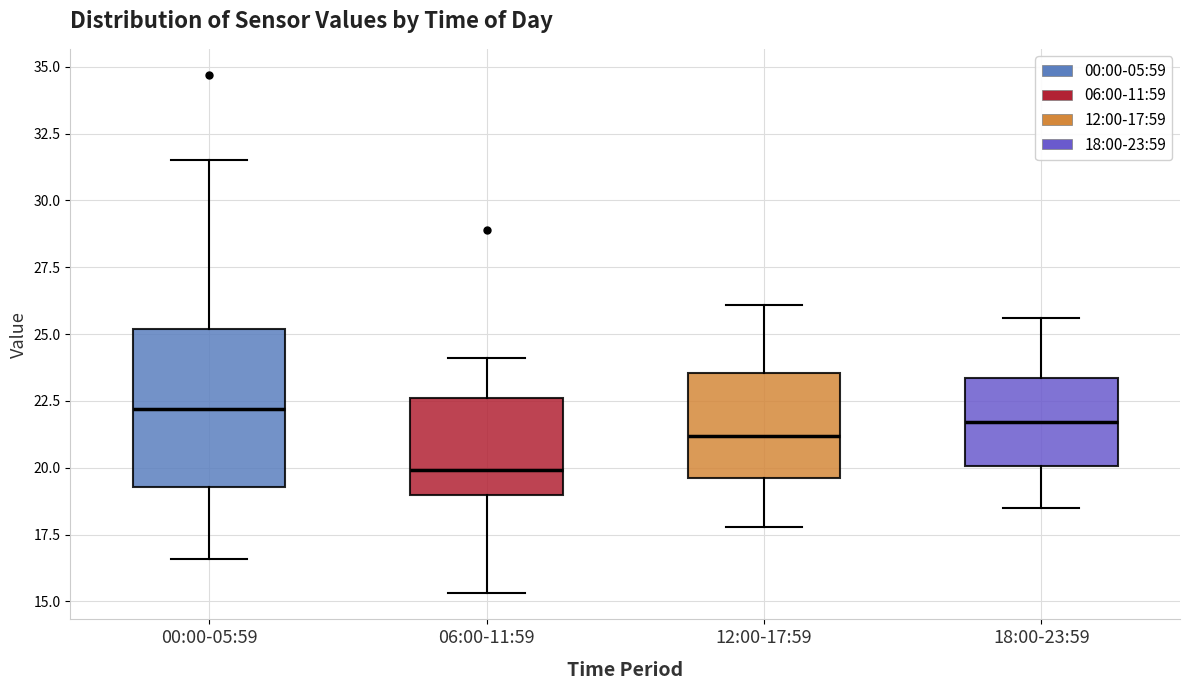

Reading left to right, read every box against the y-axis: the position of its median line, the range the box covers, and the ends of its whiskers. The values are not printed on the chart, so give them approximately, as read against the axis.

00:00-05:59: median 22.0, box 19.5 to 25.0, whiskers 16.5 to 31.5
06:00-11:59: median 20.0, box 19.0 to 22.5, whiskers 15.5 to 24.0
12:00-17:59: median 21.0, box 19.5 to 23.5, whiskers 18.0 to 26.0
18:00-23:59: median 21.5, box 20.0 to 23.5, whiskers 18.5 to 25.5